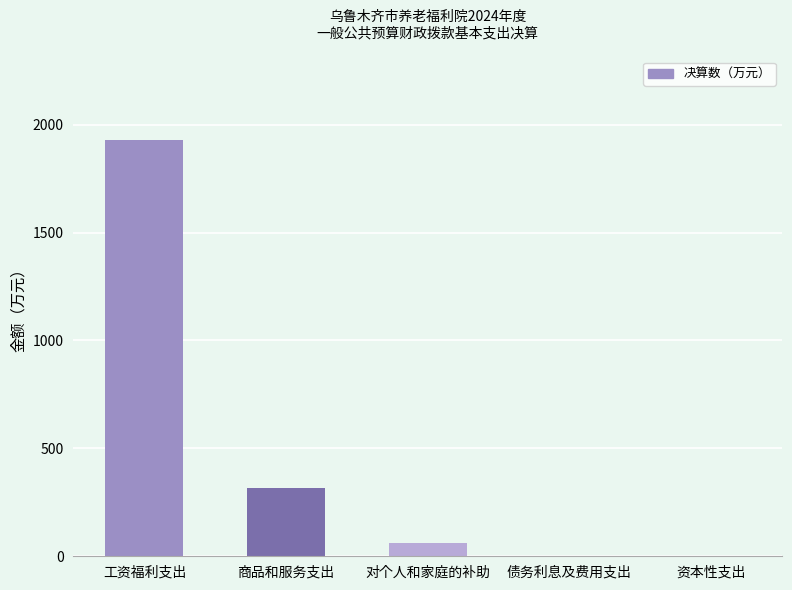

What is the sum of all values?

2303.8